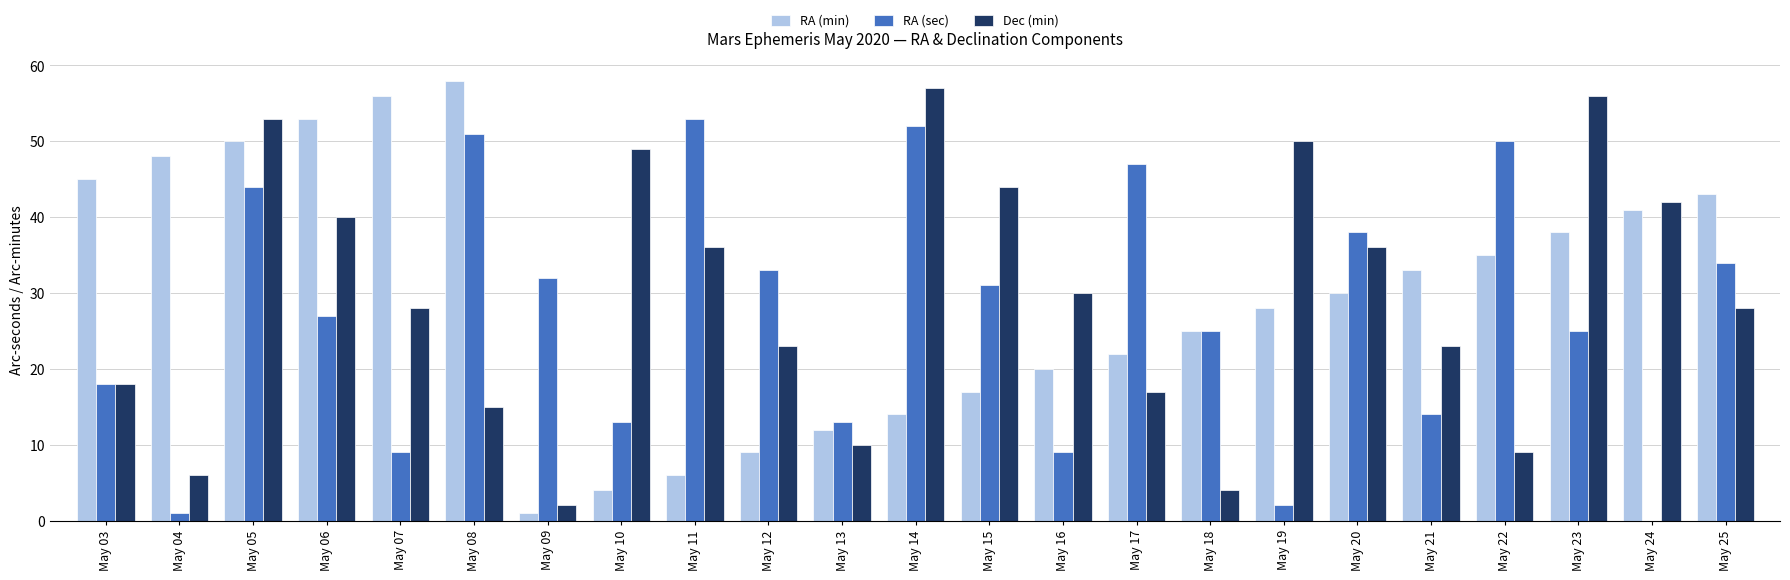

Between May 07 and May 21, which series saw the biggest shift?

RA (min)